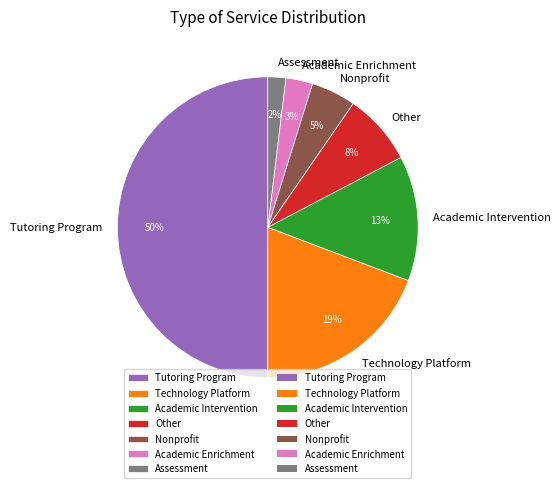

How many segments does this pie chart have?

7